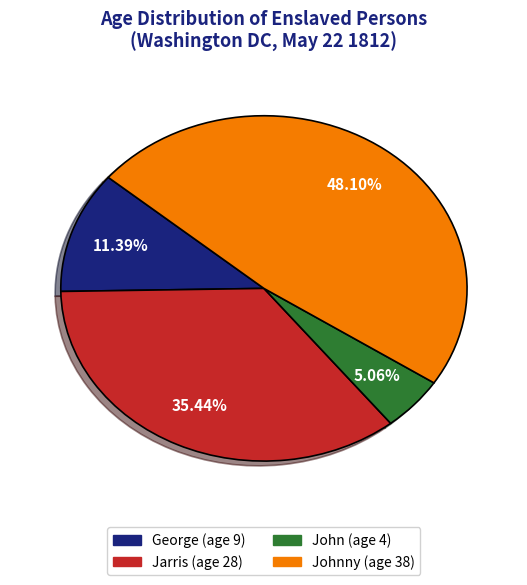

To the nearest percent, what is the average slice percentage?

25%